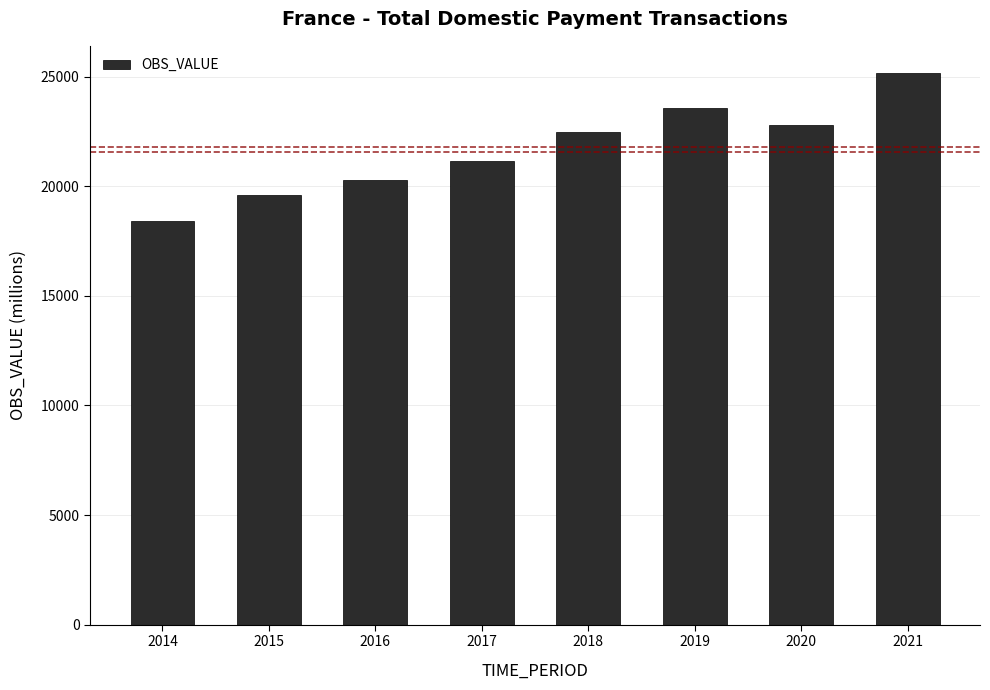

The chart shows a value of 9070.5 at 2016. True or false?

False